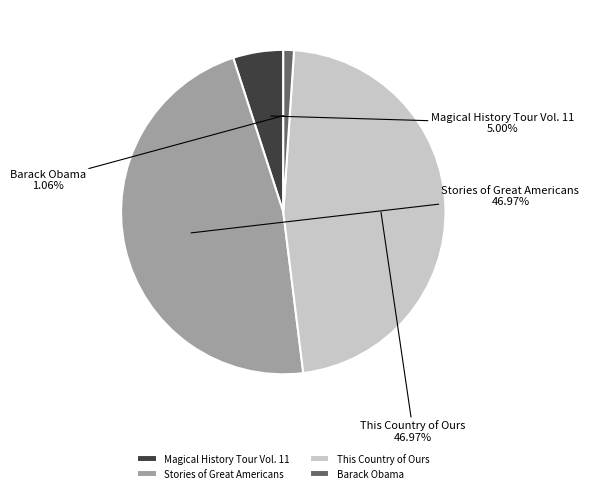

Count the number of slices in the pie.

4